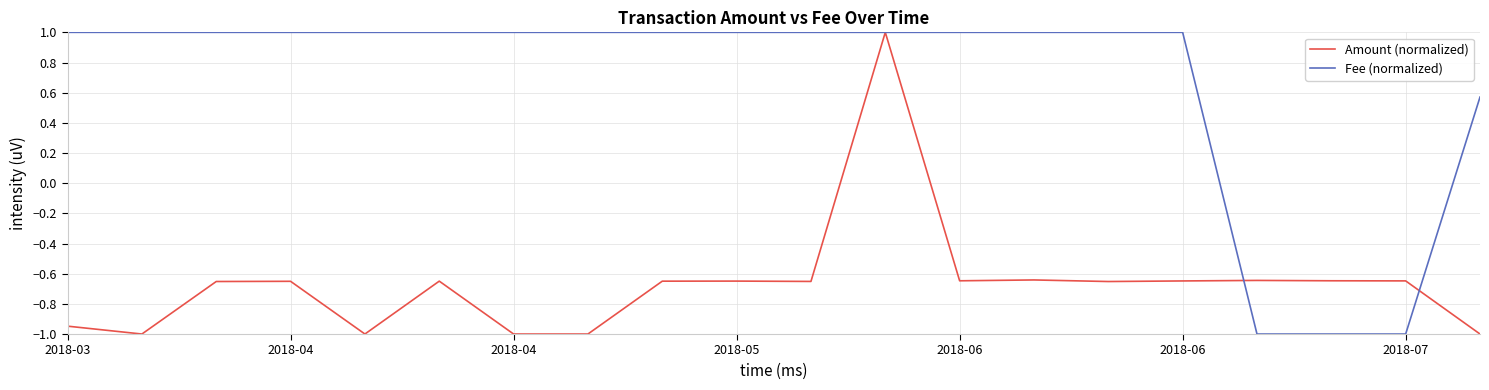

List the series in order of their overall mean, highest first.

Fee (normalized), Amount (normalized)